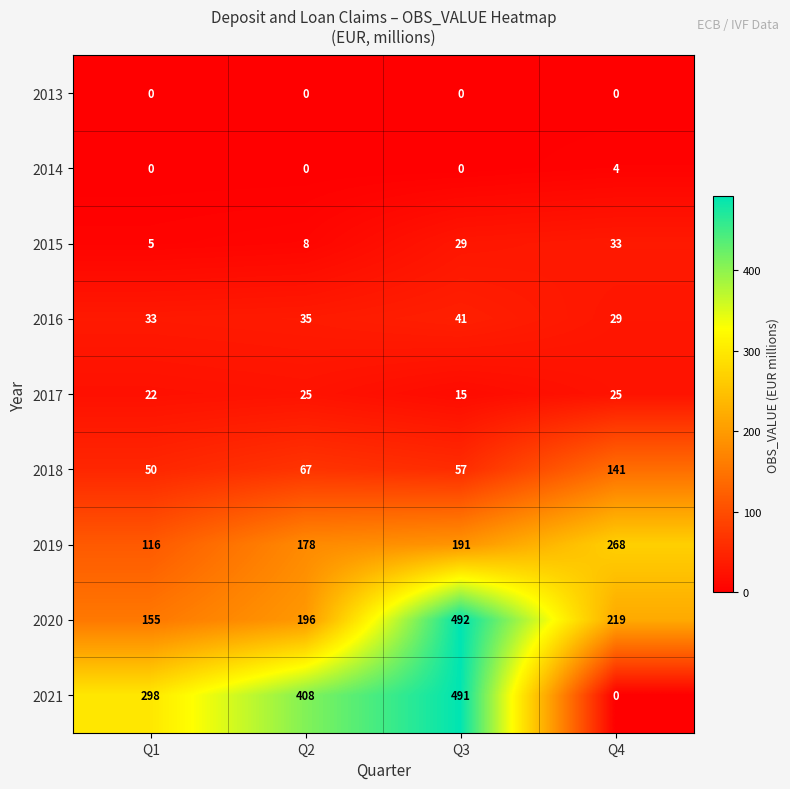

The value of 2018 at Q3 is 29. True or false?

False